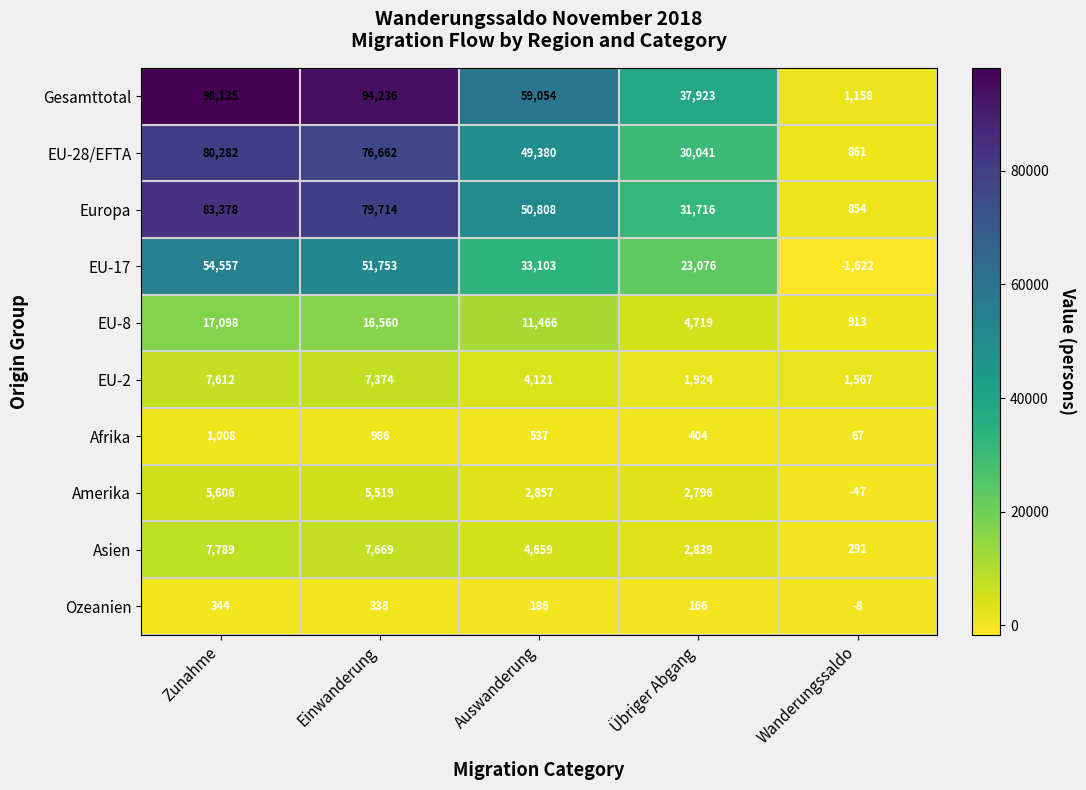

What is the minimum value shown in the chart?

-1622